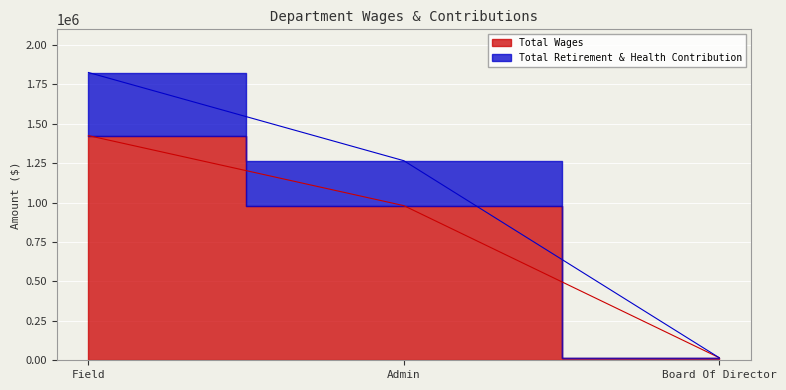

Does the chart display data point markers on the line(s)?

No